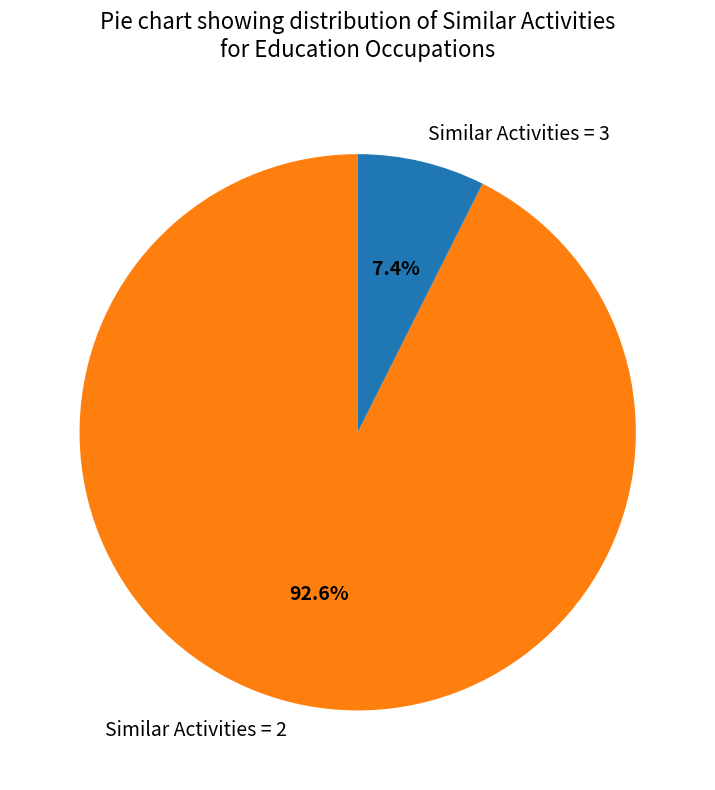

Rank the categories by value from lowest to highest.

Similar Activities = 3, Similar Activities = 2